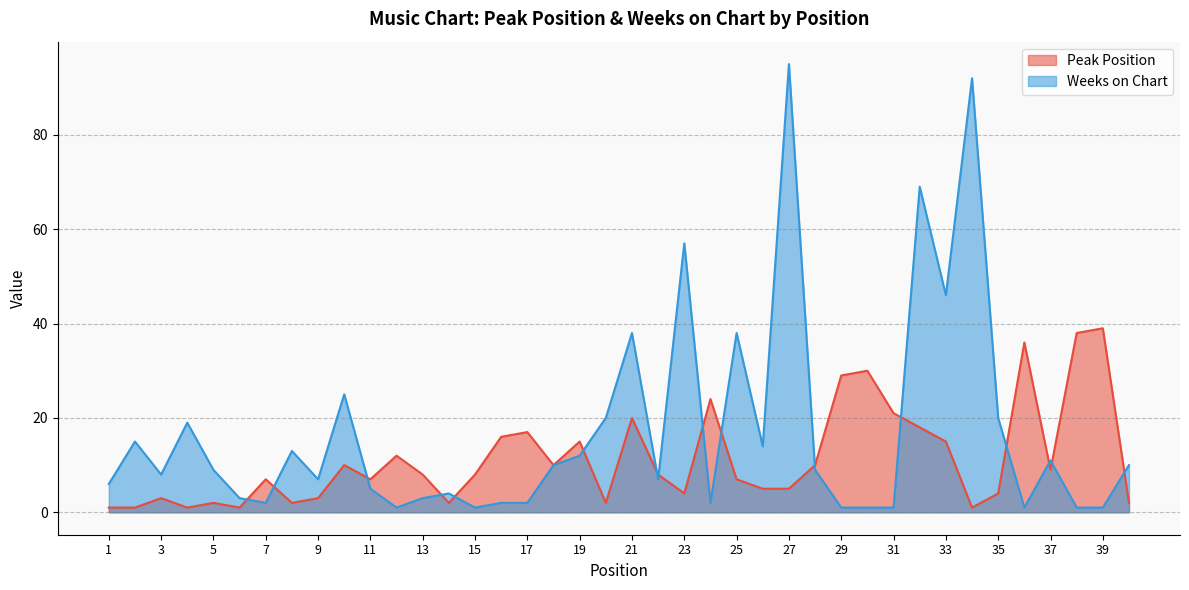

Reading left to right, list all the values displayed in this chart.

Peak Position: 1=1	2=1	3=3	4=1	5=2	6=1	7=7	8=2	9=3	10=10	11=7	12=12	13=8	14=2	15=8	16=16	17=17	18=10	19=15	20=2	21=20	22=8	23=4	24=24	25=7	26=5	27=5	28=10	29=29	30=30	31=21	32=18	33=15	34=1	35=4	36=36	37=9	38=38	39=39	40=2
Weeks on Chart: 1=6	2=15	3=8	4=19	5=9	6=3	7=2	8=13	9=7	10=25	11=5	12=1	13=3	14=4	15=1	16=2	17=2	18=10	19=12	20=20	21=38	22=7	23=57	24=2	25=38	26=14	27=95	28=9	29=1	30=1	31=1	32=69	33=46	34=92	35=20	36=1	37=11	38=1	39=1	40=10